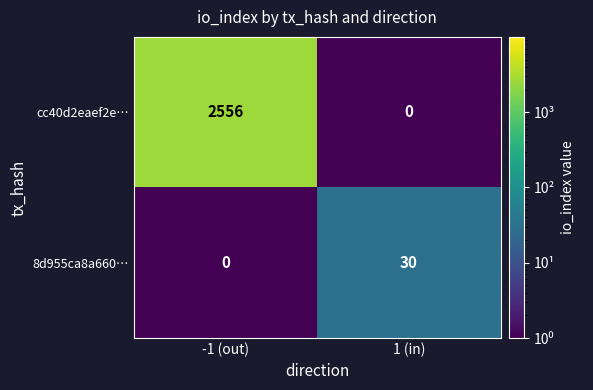

What is the difference between the cc40d2eaef2e… values at 1 (in) and -1 (out)?

2556